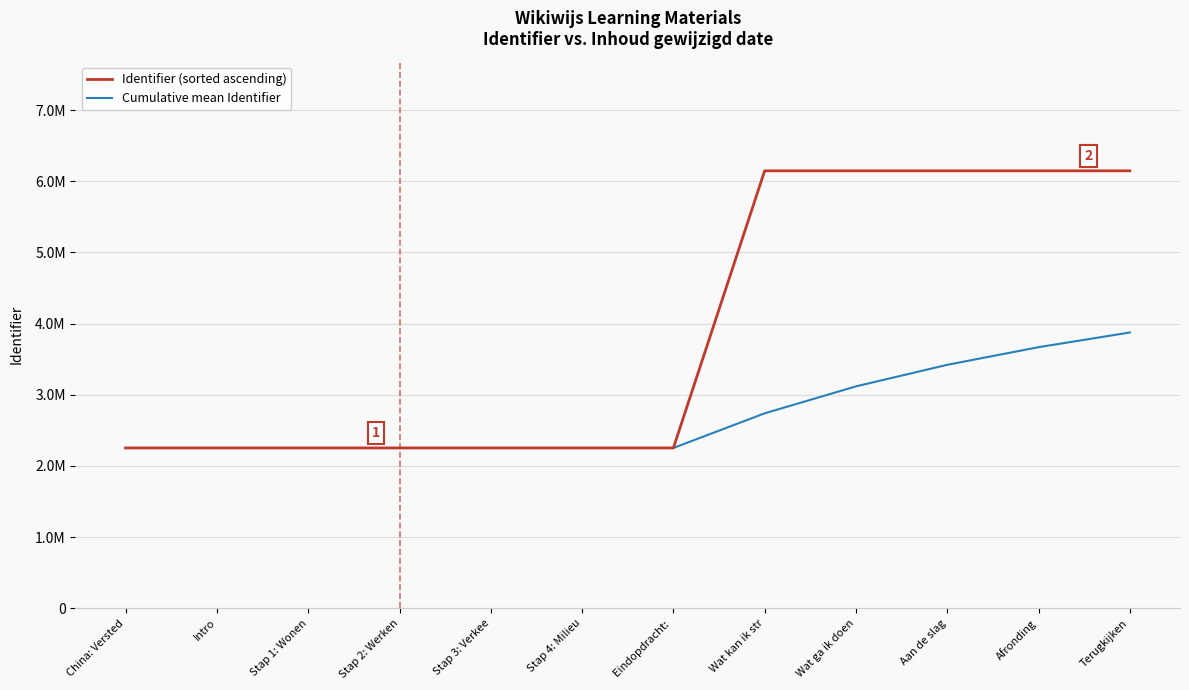

Which category has the highest value in the Cumulative mean Identifier series?

Terugkijken